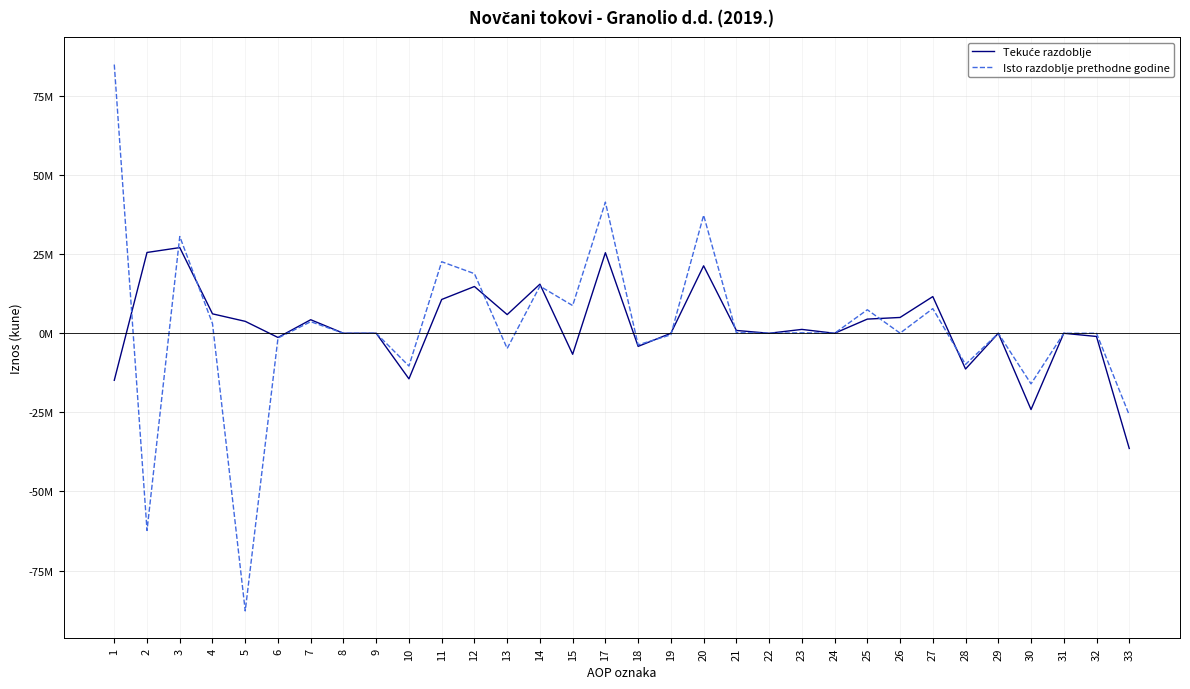

Which series has the largest total across all categories?

Tekuće razdoblje